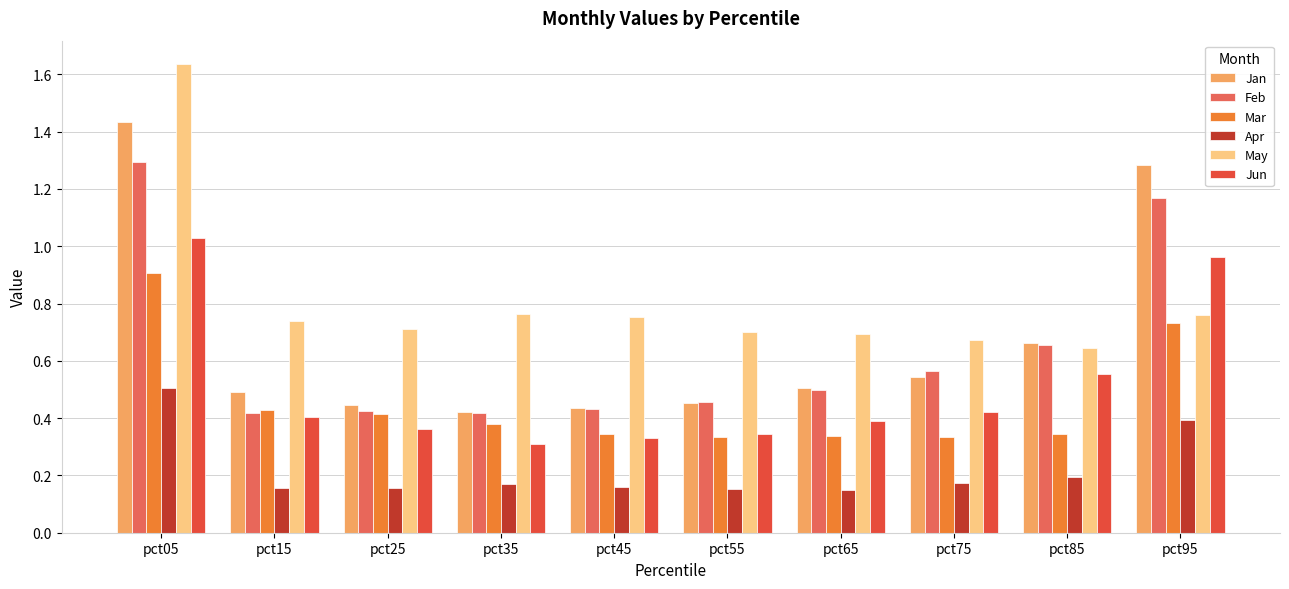

How many Feb values are between 0 and 1?

8